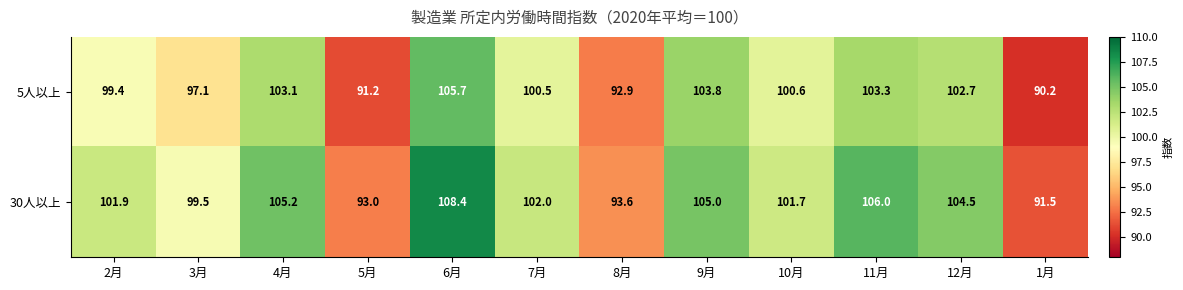

List the series in order of their peak value, lowest first.

5人以上, 30人以上